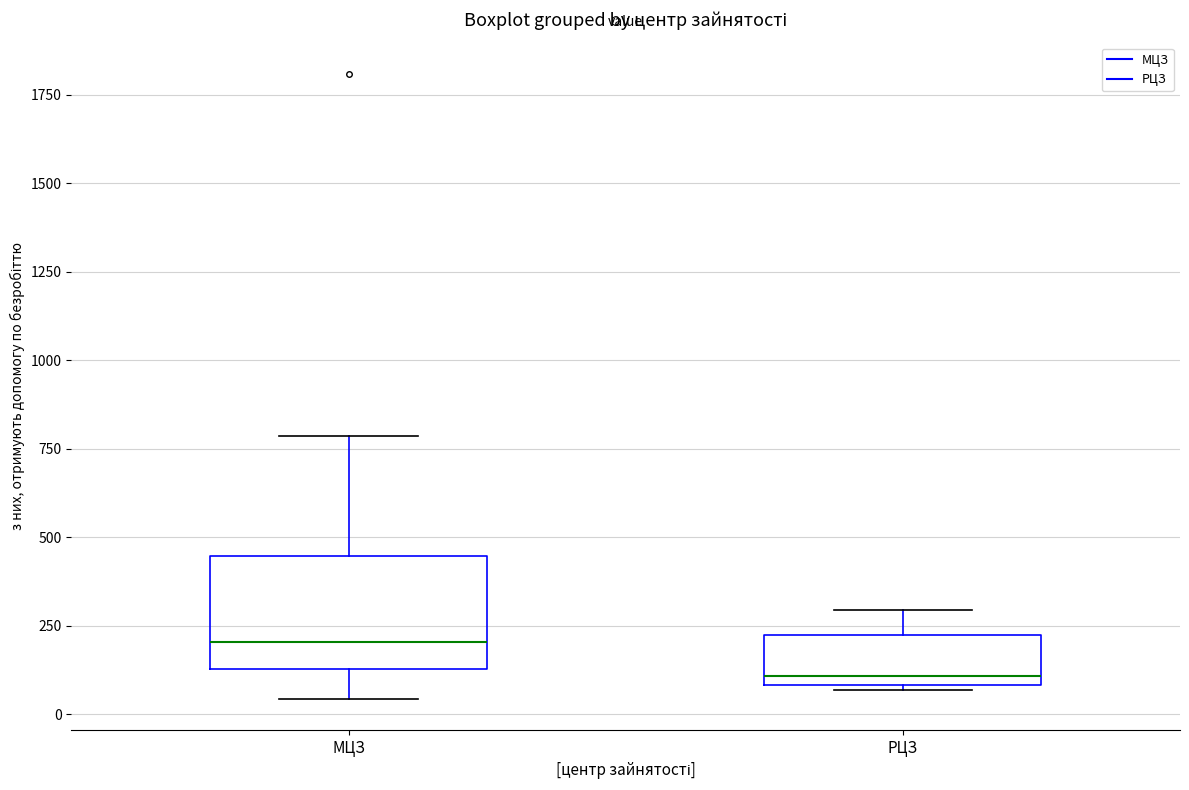

Reading left to right, read every box against the y-axis: the position of its median line, the range the box covers, and the ends of its whiskers. The values are not printed on the chart, so give them approximately, as read against the axis.

МЦЗ: median 200, box 150 to 450, whiskers 50 to 800
РЦЗ: median 100 (just above the box's lower edge), box 100 to 200, whiskers 50 to 300